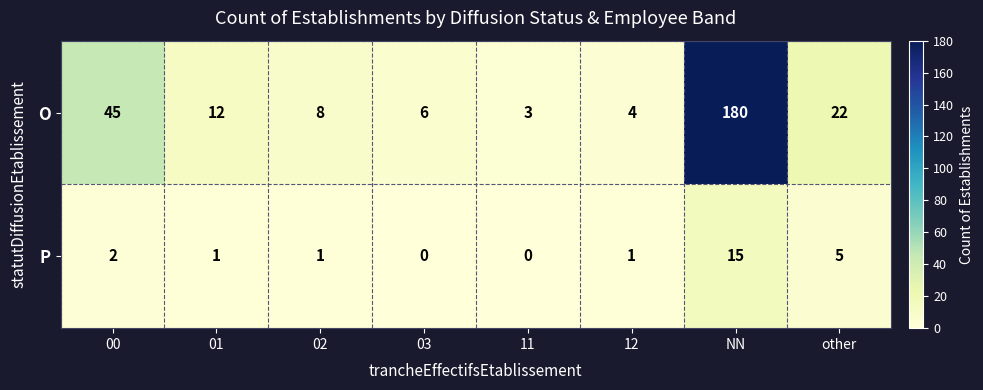

How many distinct data groups are displayed?

2